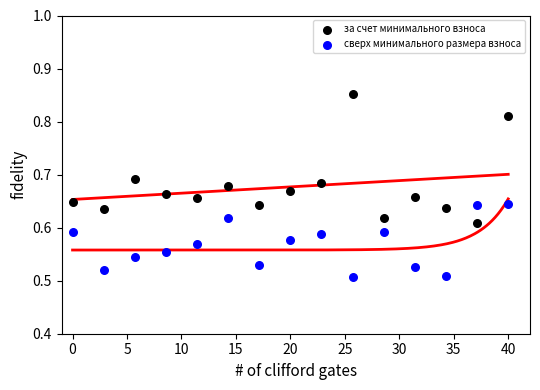

Which series has the widest spread of Y values?

за счет минимального взноса